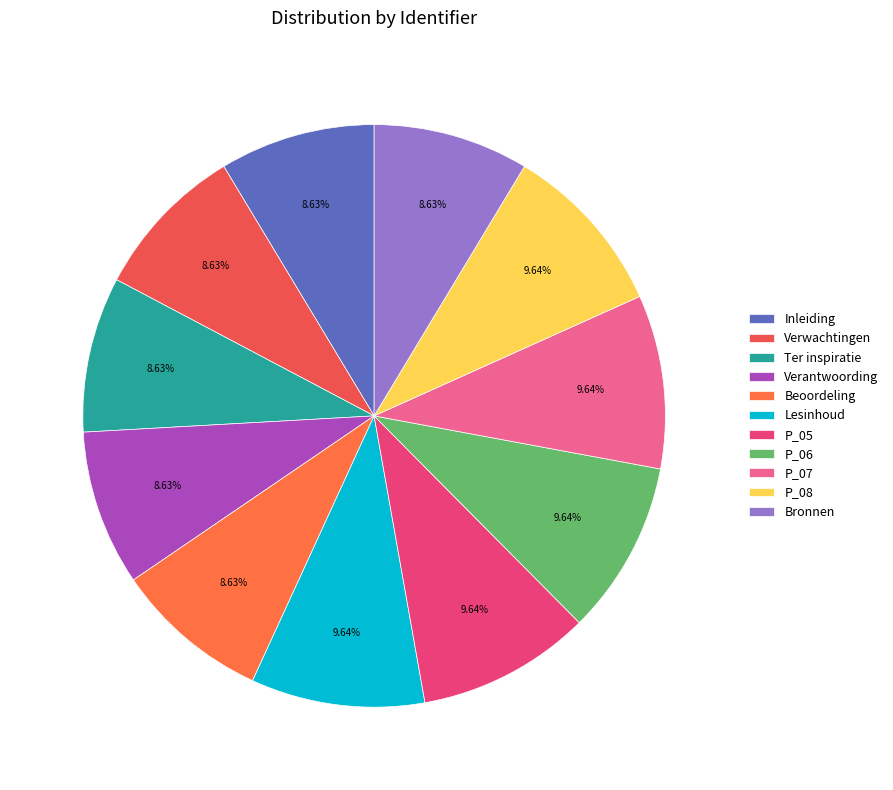

To the nearest percent, what is the average slice percentage?

9%